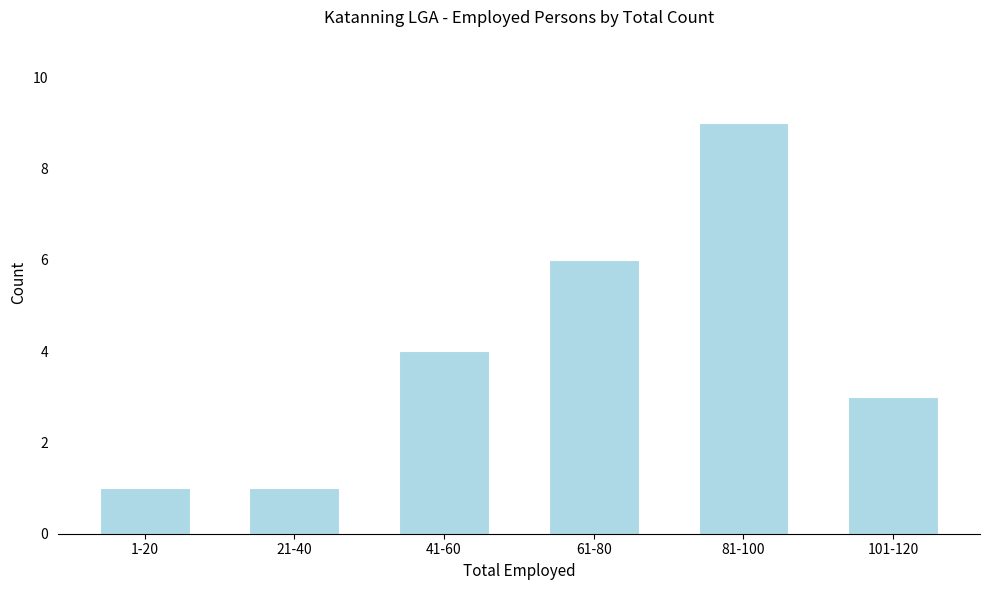

Reading left to right, what are all the values shown in this chart?

1	1	4	6	9	3